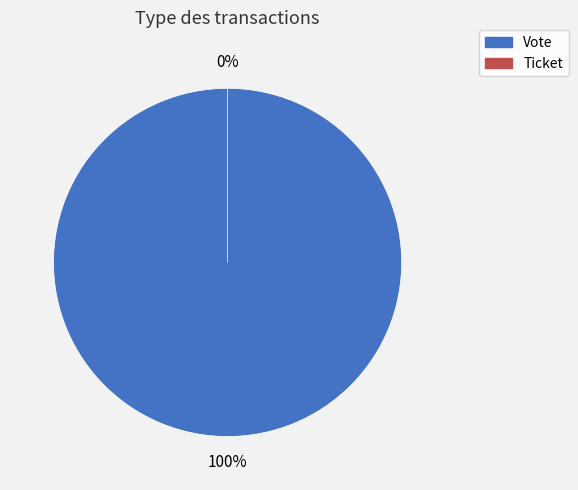

What is the smallest slice in the pie chart?

Ticket